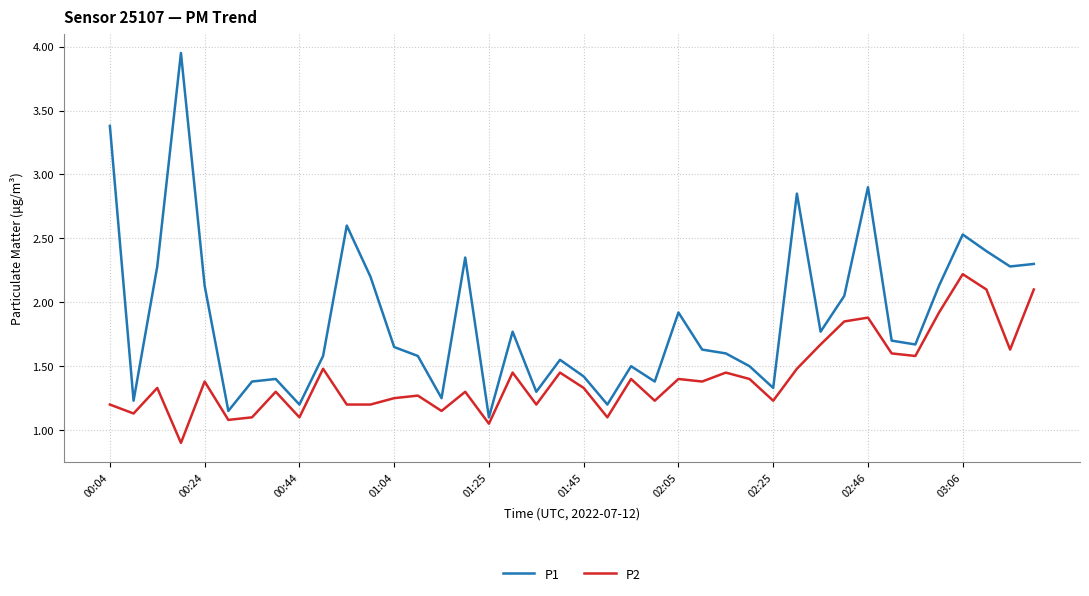

What is the minimum value for P2?

0.9